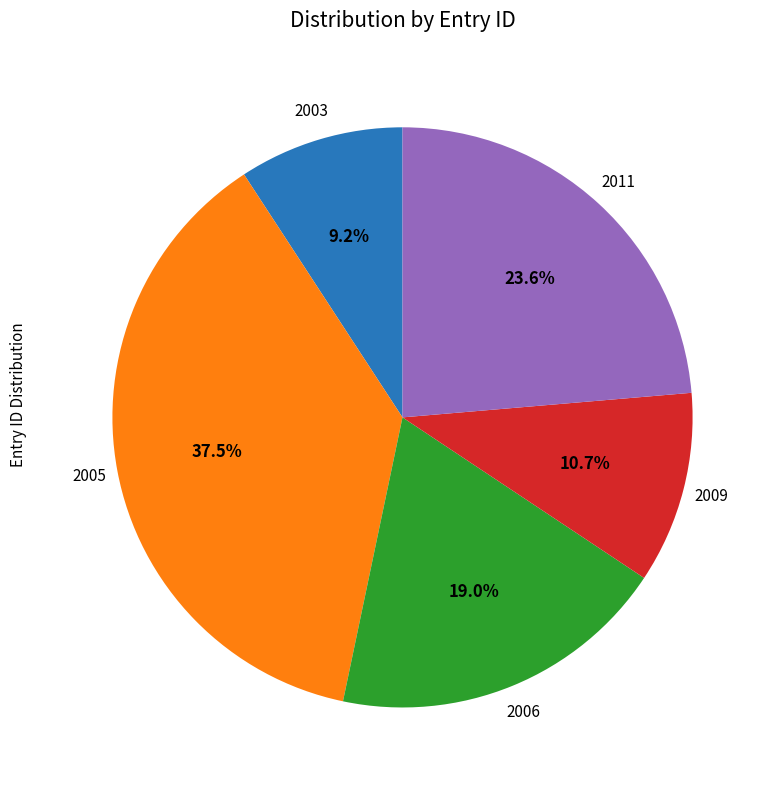

Which slice is the largest?

2005